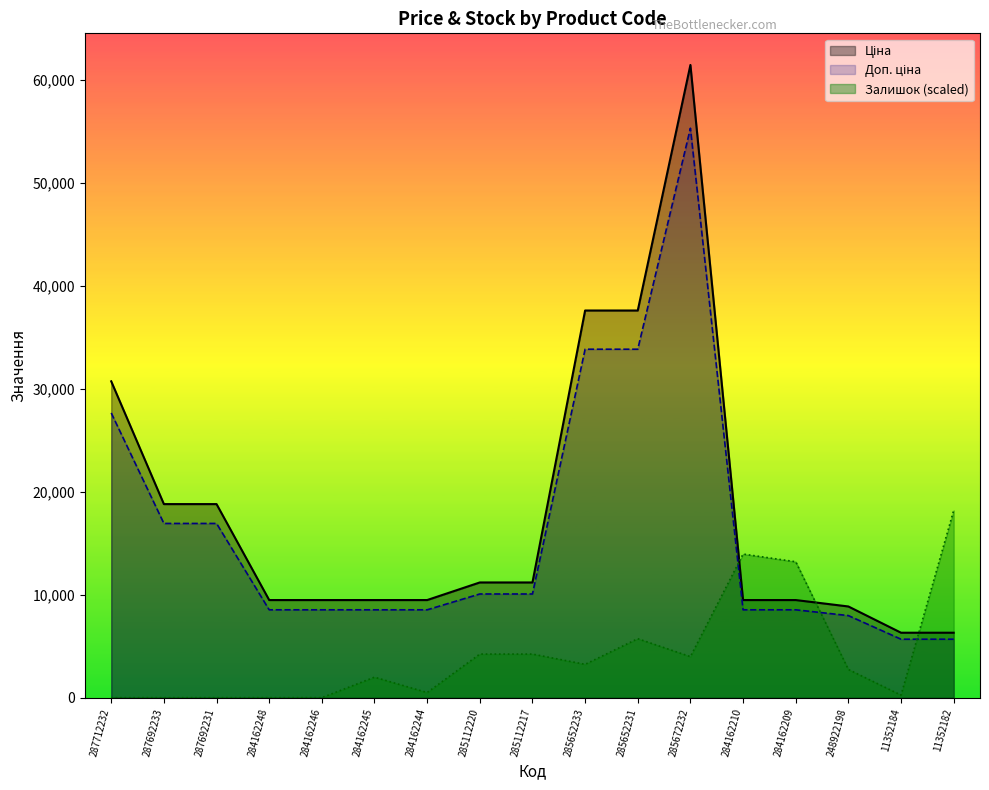

What is the value of the Залишок point at the 6th from the left?

1992.5